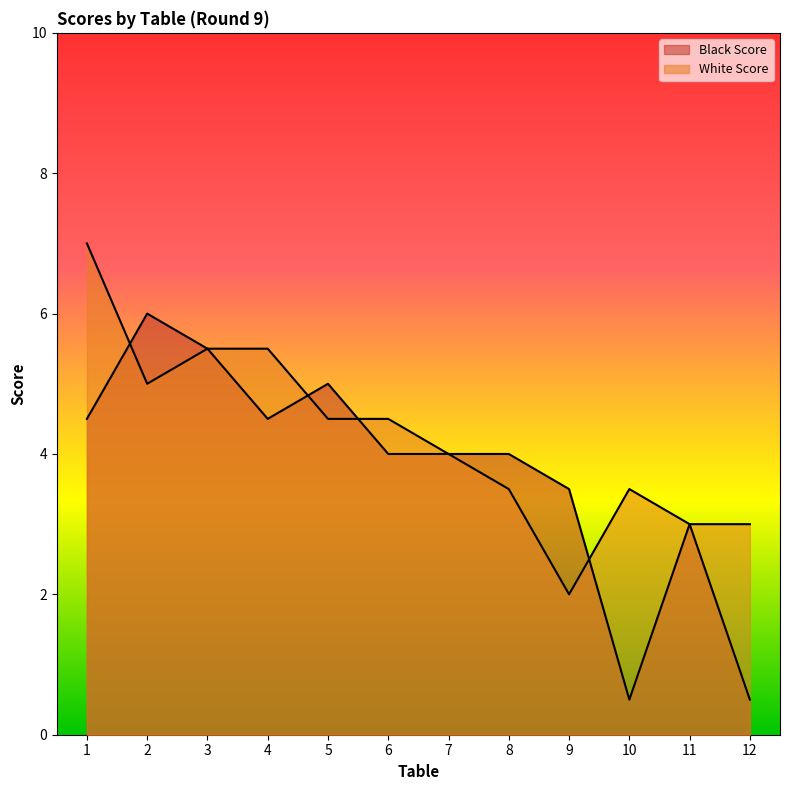

Which label corresponds to the largest value in the chart?

1